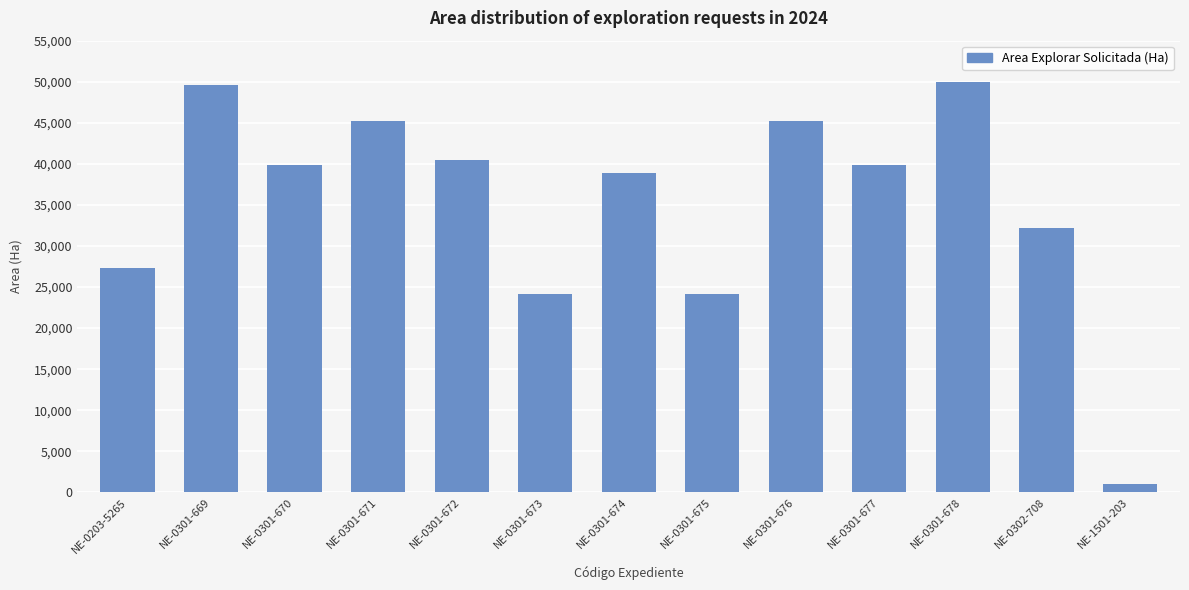

What is the label of the 12th bar from the left?

NE-0302-708